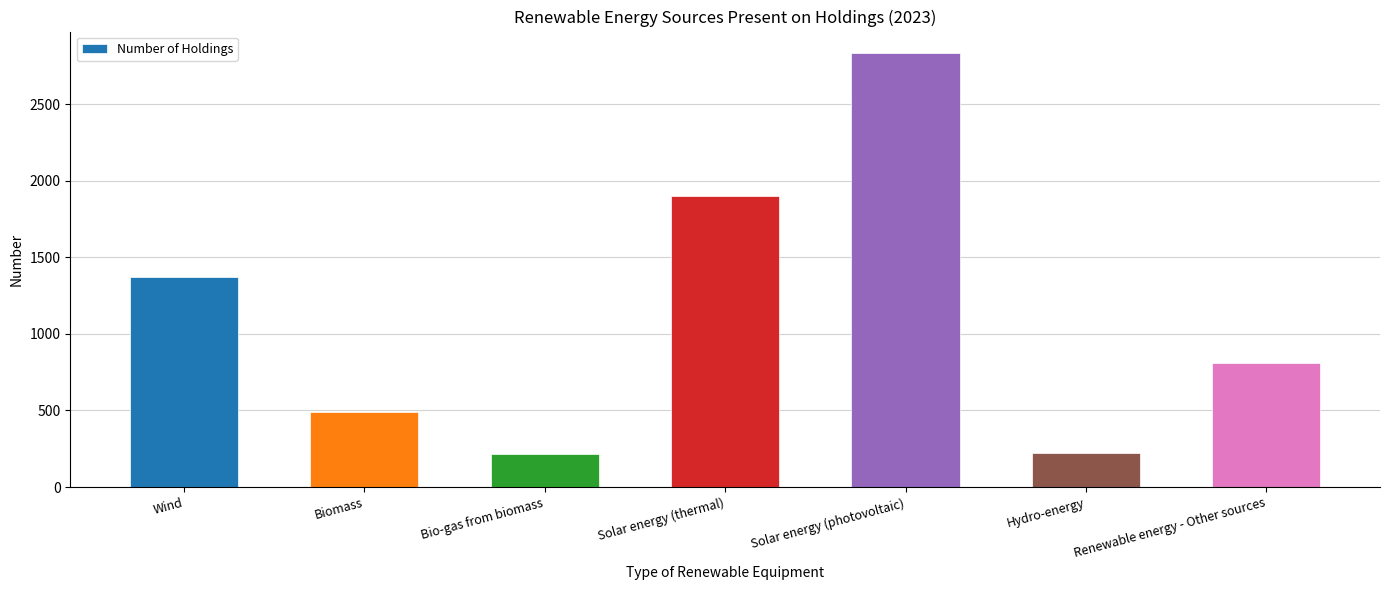

What is the sum of the values at Renewable energy - Other sources and Biomass?

1300